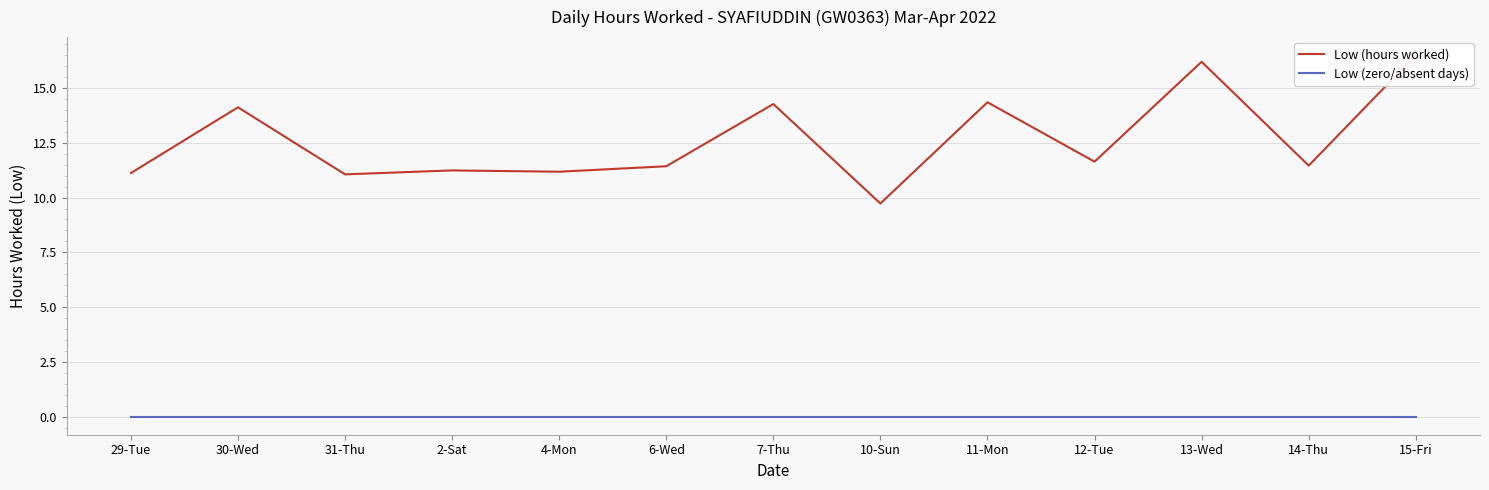

What is the sum of the Low (hours worked) values at 14-Thu and 30-Wed?

25.6